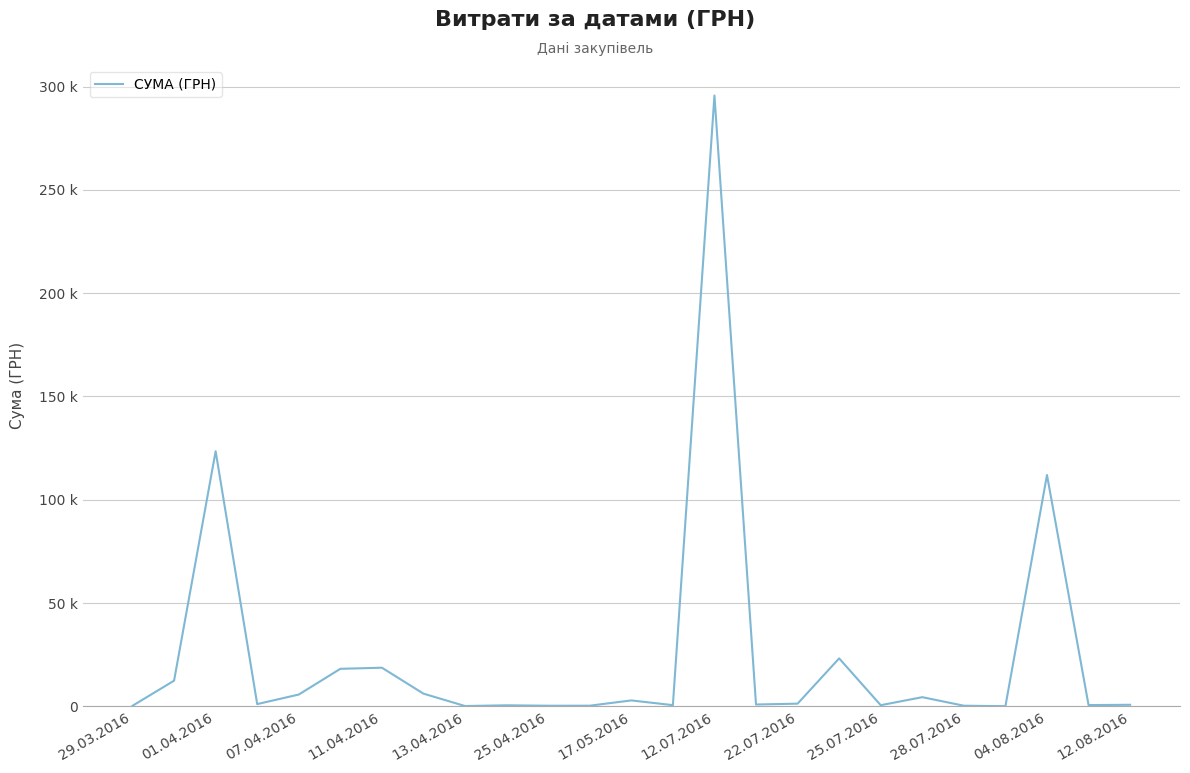

Does the chart have visible grid lines?

Yes